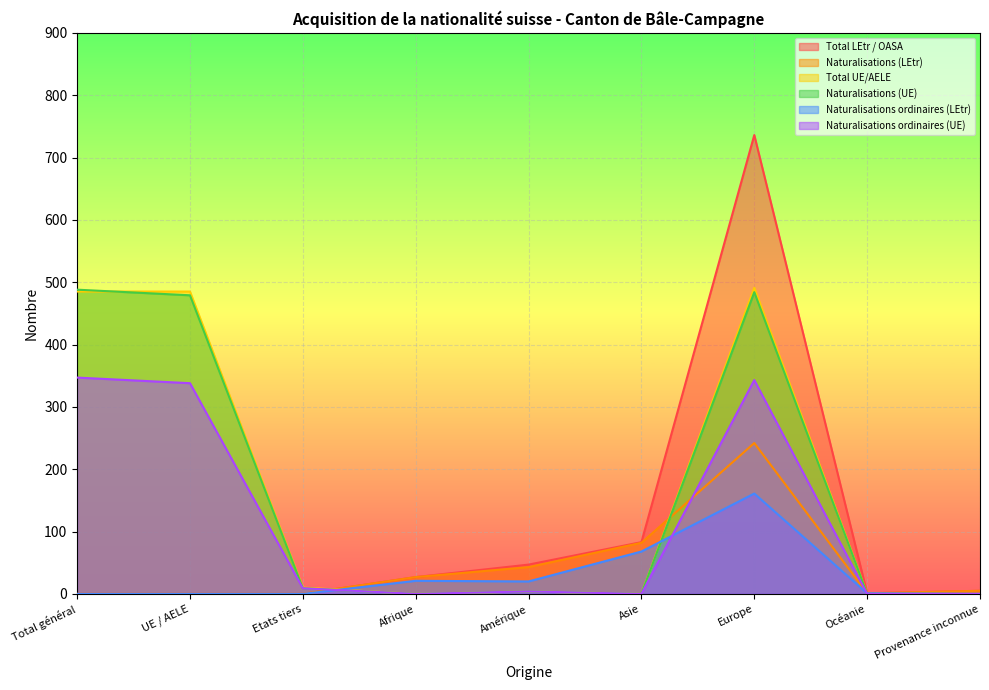

Which series has the widest spread of values?

Total LEtr / OASA